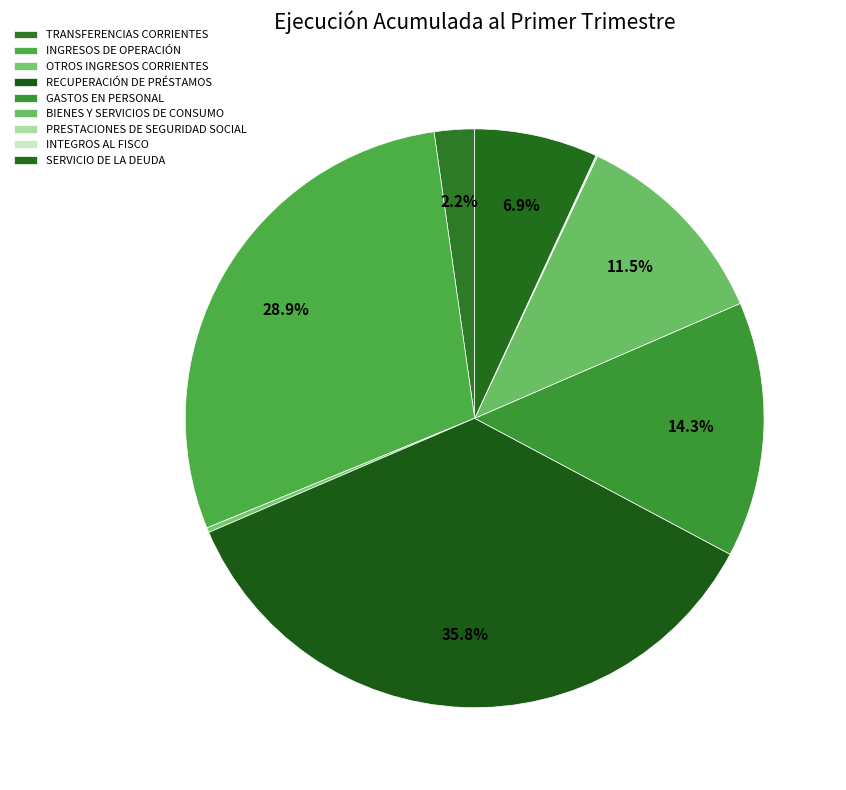

To the nearest percent, what percentage of the pie is RECUPERACIÓN DE PRÉSTAMOS?

36%